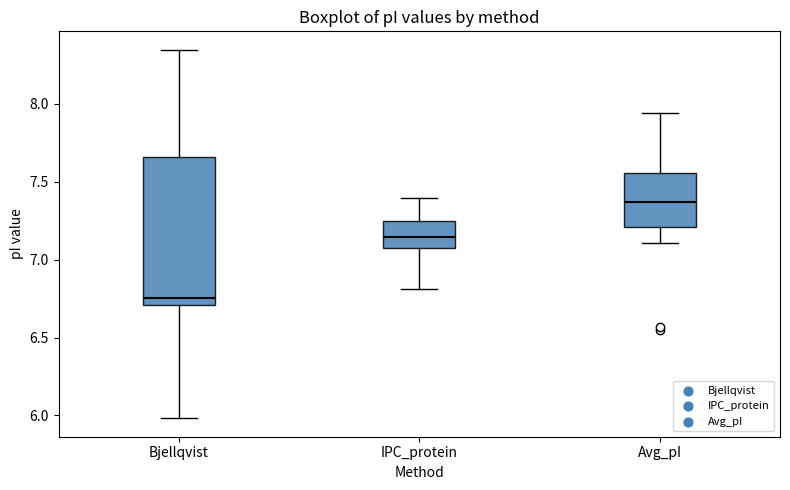

Which box is the tallest, from its lower edge to its upper edge?

Bjellqvist